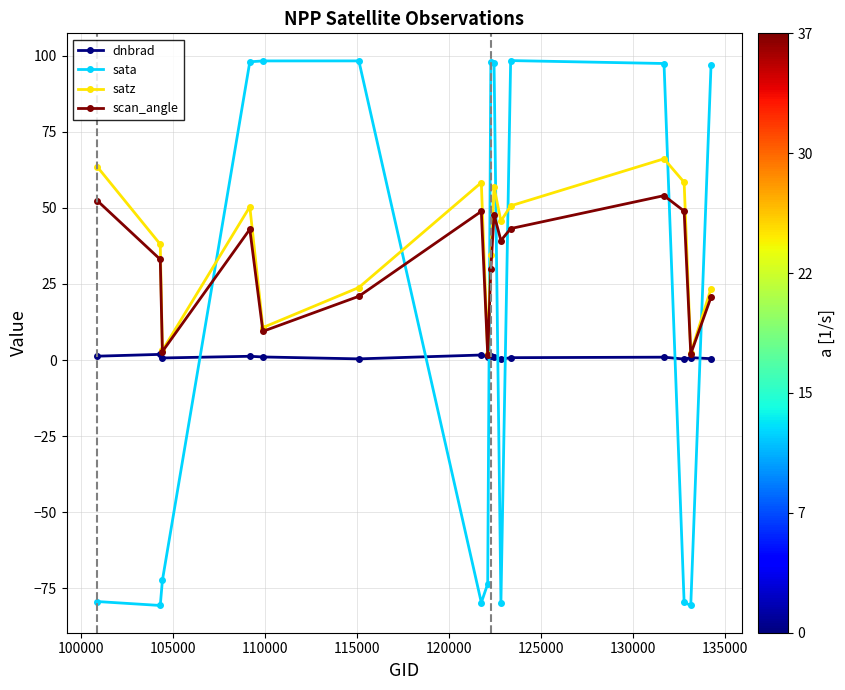

What is the lowest value of the sata series?

-80.7